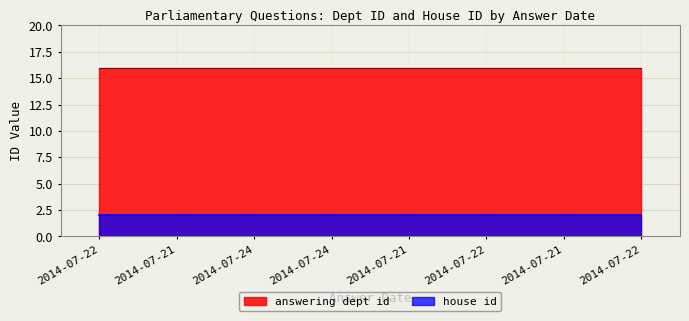

Rank the series at 2014-07-21 from lowest to highest value.

house id, answering dept id